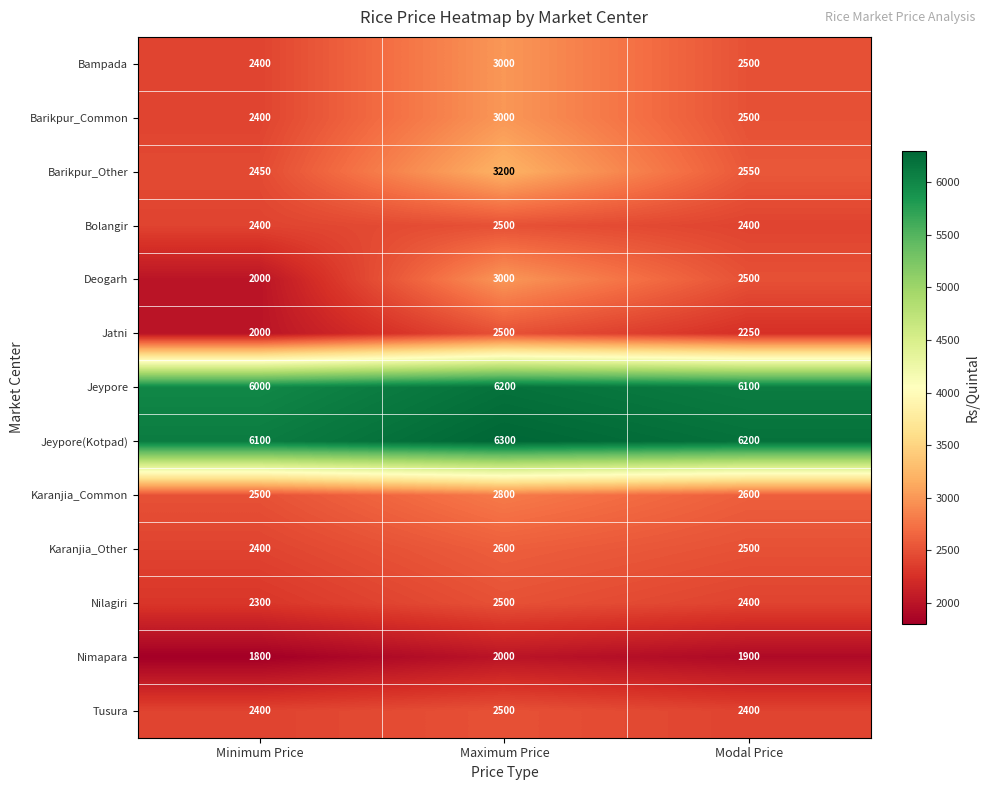

What is the greatest value displayed?

6300